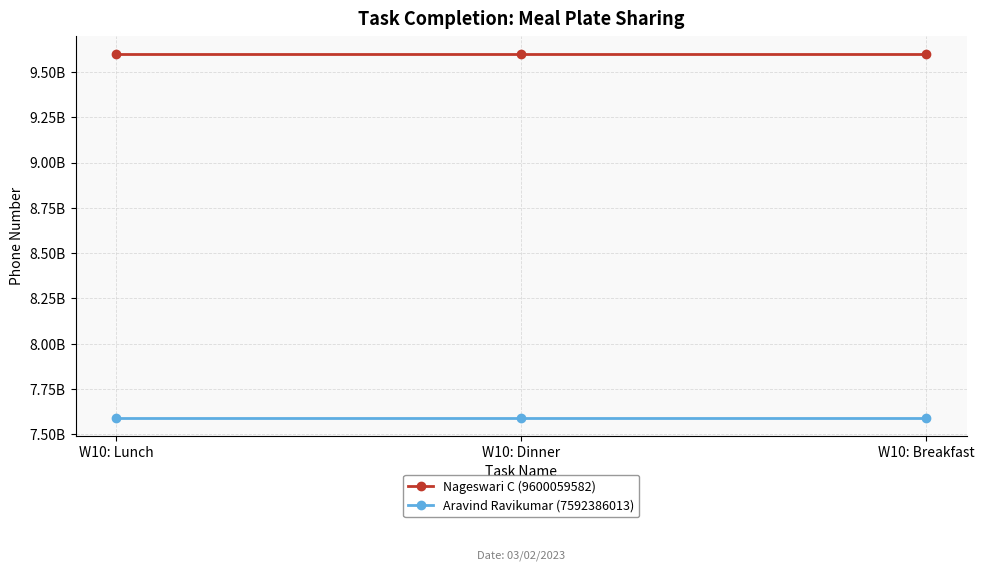

Between W10: Breakfast and W10: Dinner, which is larger?

W10: Breakfast